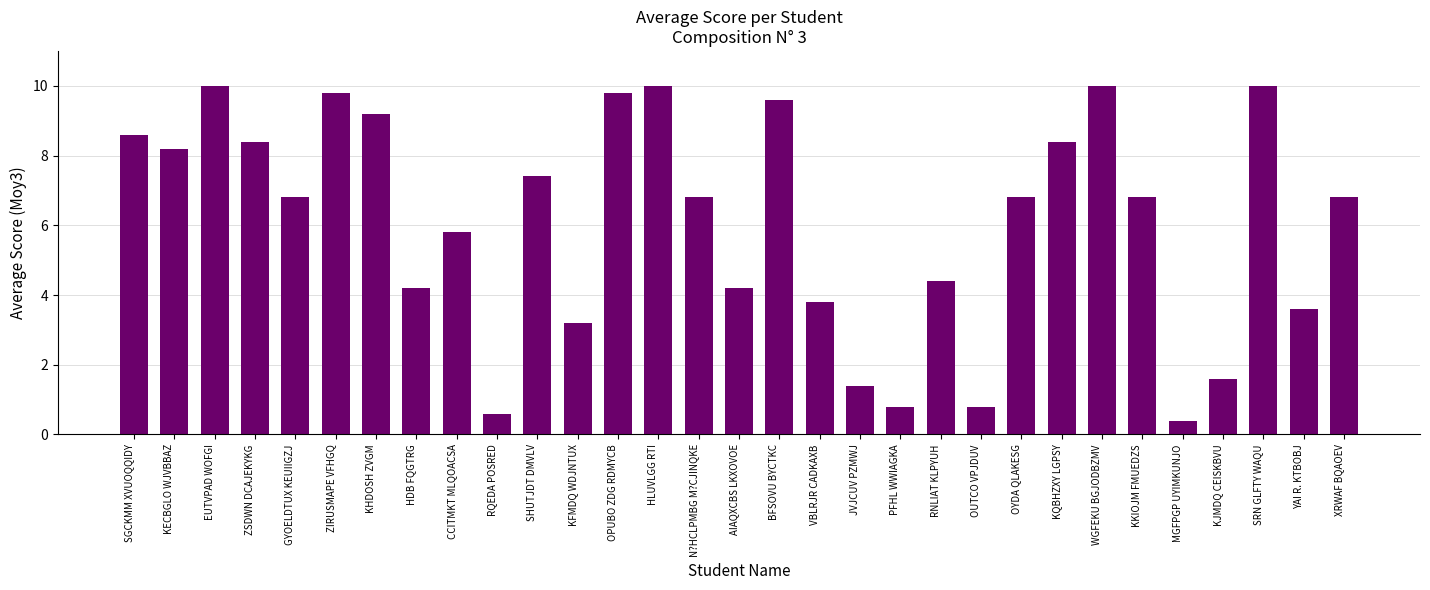

At which label does the data first exceed 6?

SGCKMM XVUOQQIDY